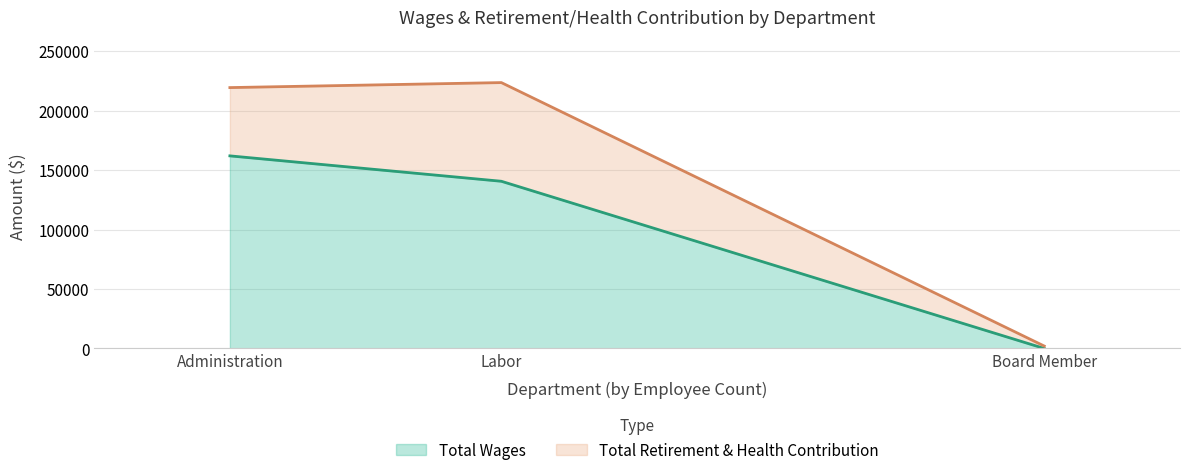

The value at Board Member is 89488. True or false?

False